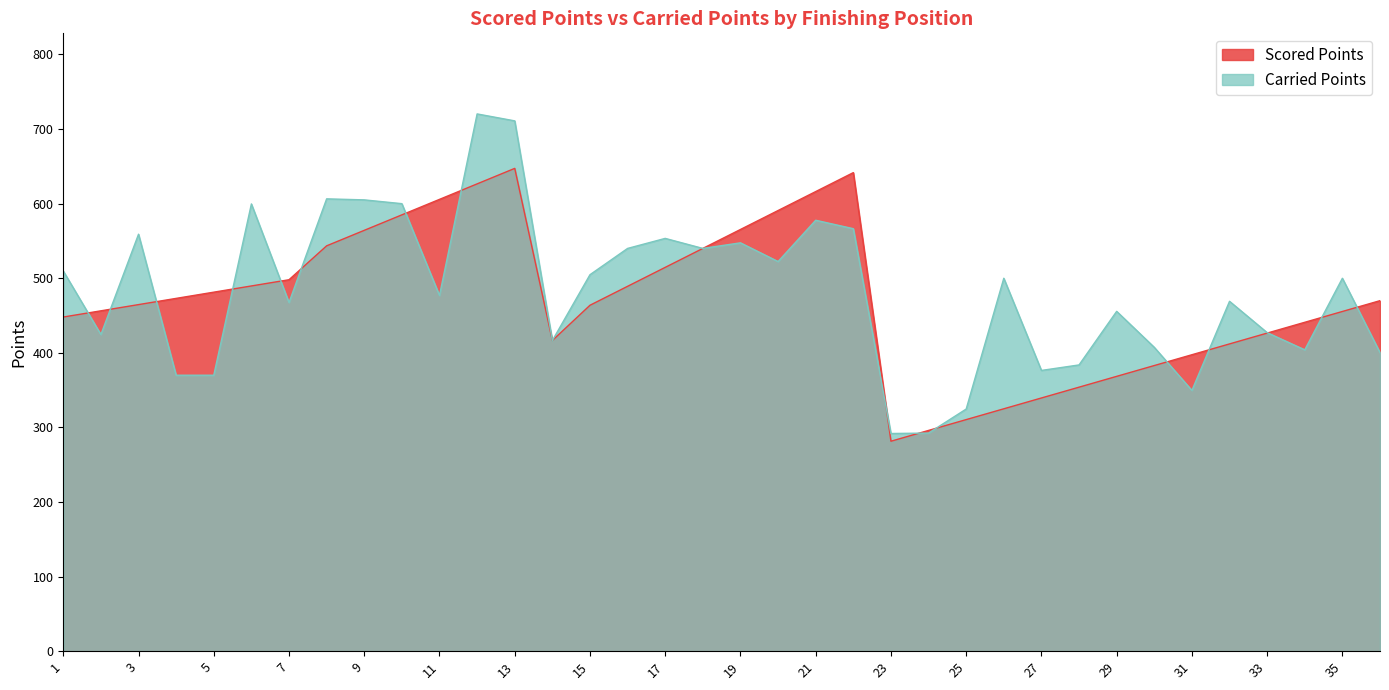

What is the difference between the Scored Points values at 30 and 29?

14.5